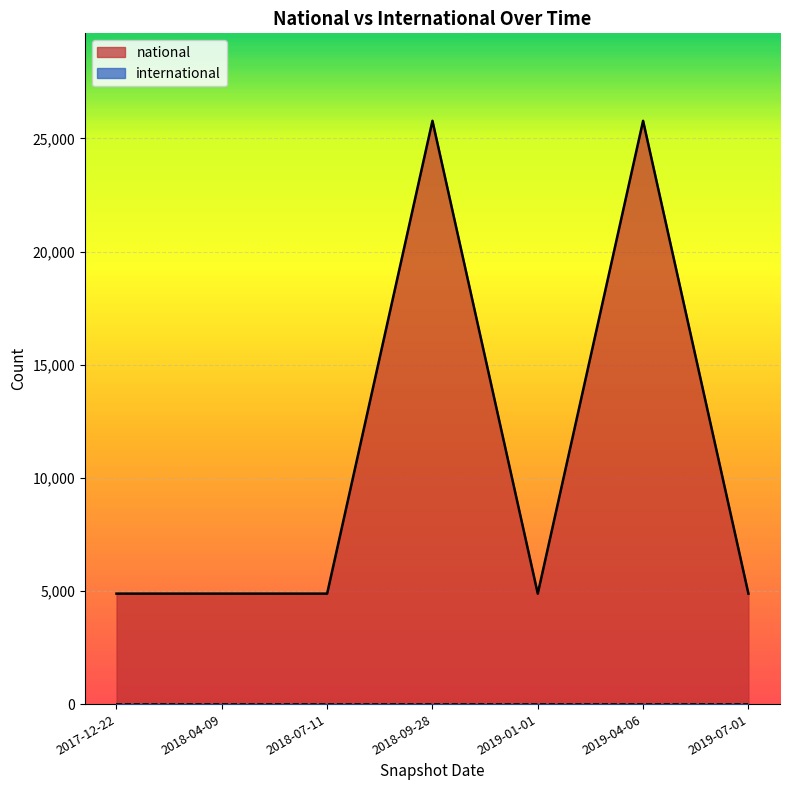

List the labels in order of value, largest first.

2018-09-28, 2019-04-06, 2017-12-22, 2018-04-09, 2018-07-11, 2019-01-01, 2019-07-01